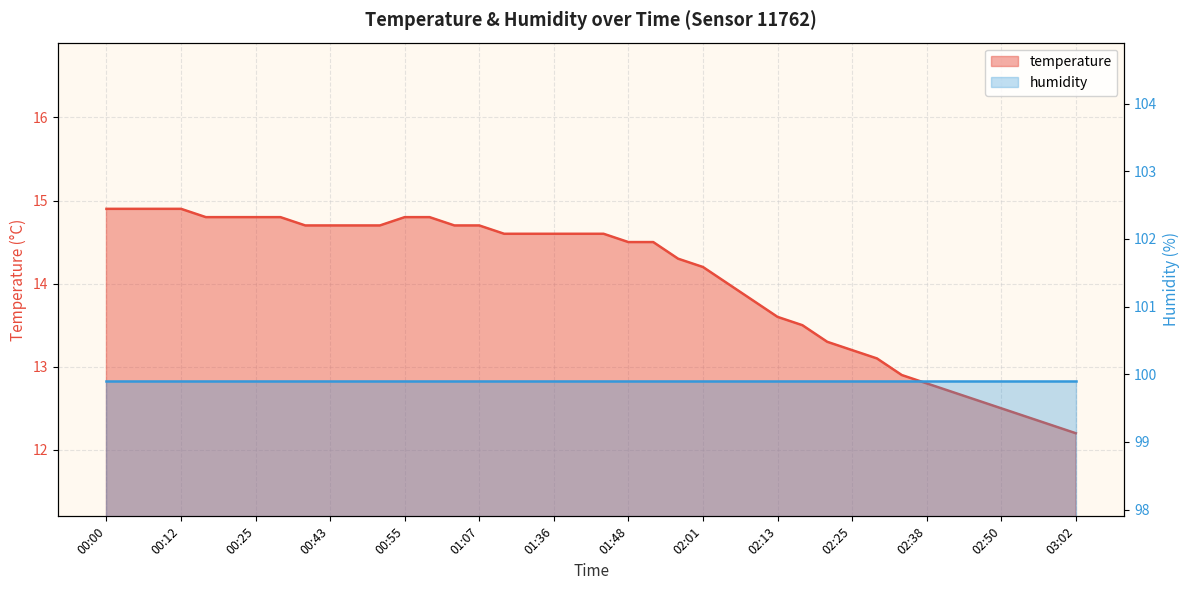

What is the change in value from 00:20 to 02:42?

-2.1